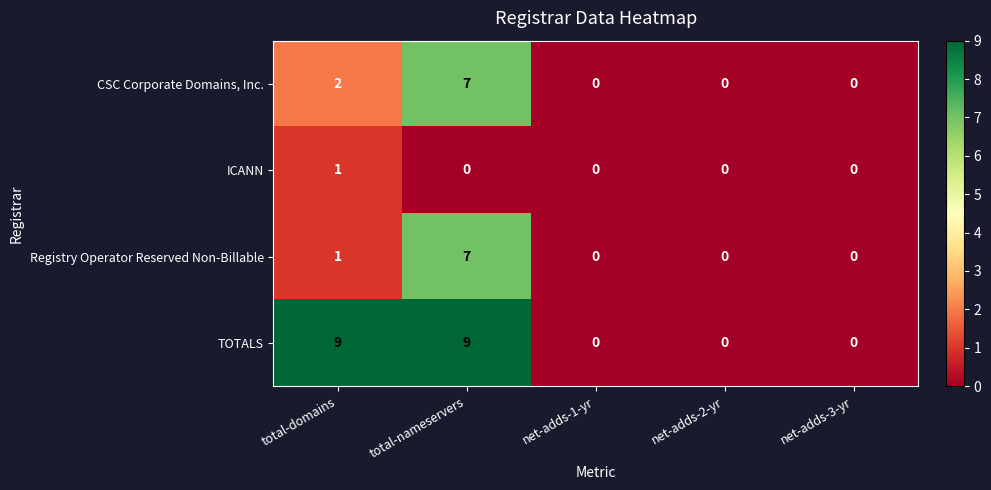

Is the value of TOTALS at total-domains greater than the value of ICANN at net-adds-2-yr?

Yes